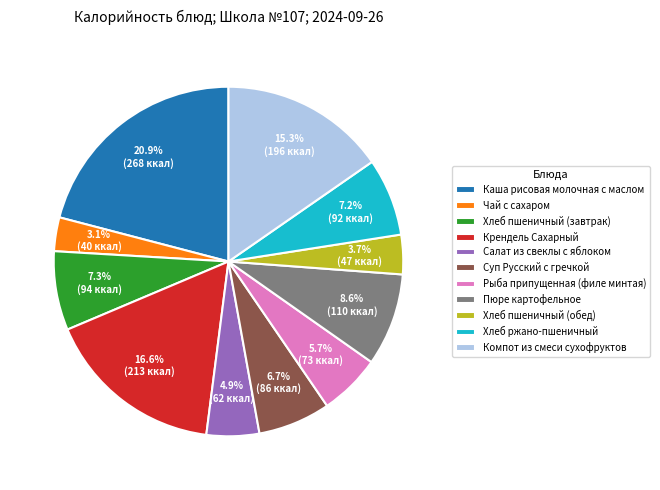

To the nearest percent, what percentage of the pie is Хлеб пшеничный (обед)?

4%